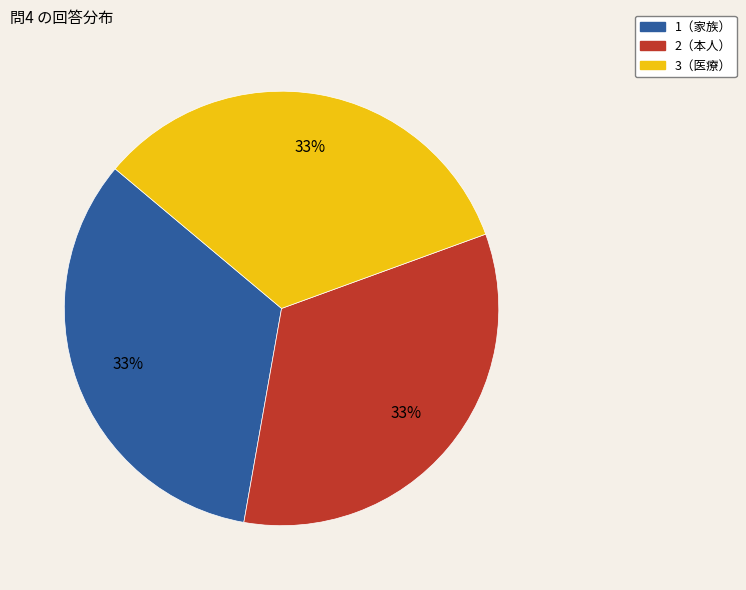

Does any single category account for the majority?

No